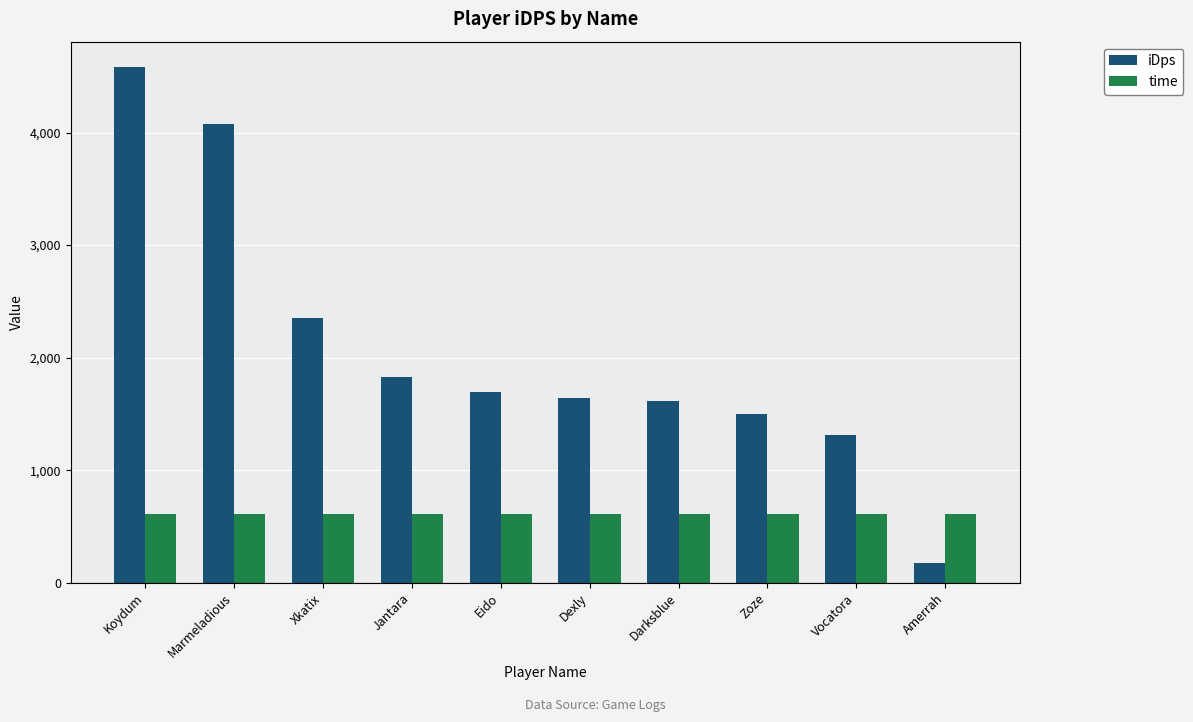

What is the average value of the iDps series?

2078.1